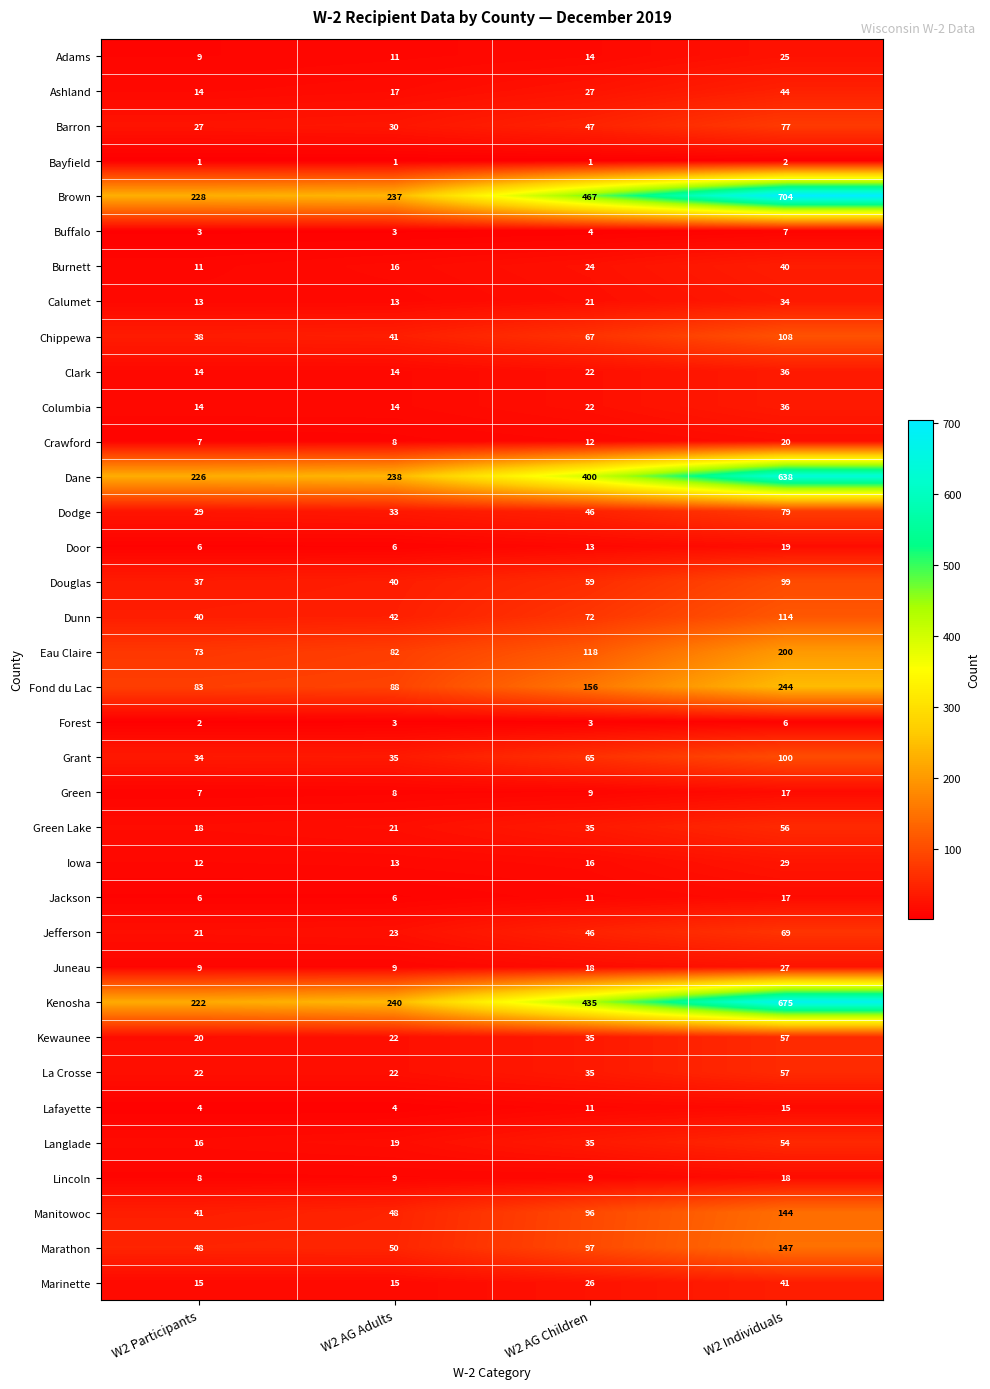

Which category has the highest value in the Juneau series?

W2 Individuals